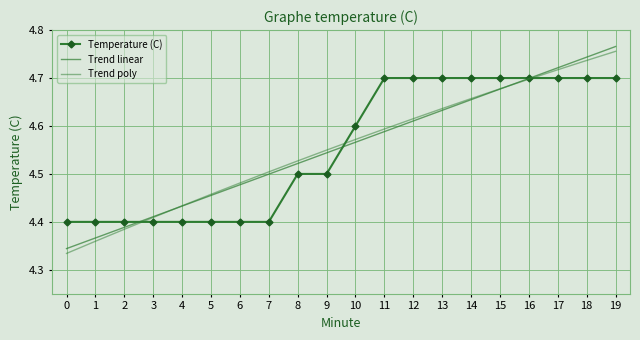

Reading left to right, transcribe all the data shown in this chart.

Temperature (C): 0=4.4	1=4.4	2=4.4	3=4.4	4=4.4	5=4.4	6=4.4	7=4.4	8=4.5	9=4.5	10=4.6	11=4.7	12=4.7	13=4.7	14=4.7	15=4.7	16=4.7	17=4.7	18=4.7	19=4.7
Trend linear: 0=4.3	1=4.4	2=4.4	3=4.4	4=4.4	5=4.5	6=4.5	7=4.5	8=4.5	9=4.5	10=4.6	11=4.6	12=4.6	13=4.6	14=4.7	15=4.7	16=4.7	17=4.7	18=4.7	19=4.8
Trend poly: 0=4.3	1=4.4	2=4.4	3=4.4	4=4.4	5=4.5	6=4.5	7=4.5	8=4.5	9=4.5	10=4.6	11=4.6	12=4.6	13=4.6	14=4.7	15=4.7	16=4.7	17=4.7	18=4.7	19=4.8